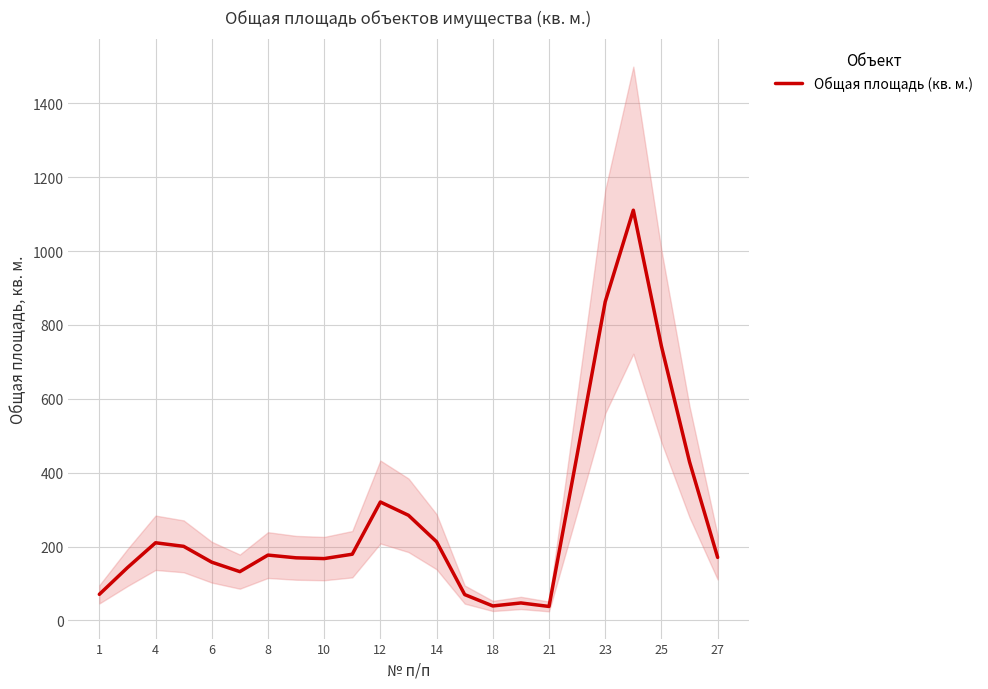

What is the lowest value of the Общая площадь (кв. м.) series?

37.8